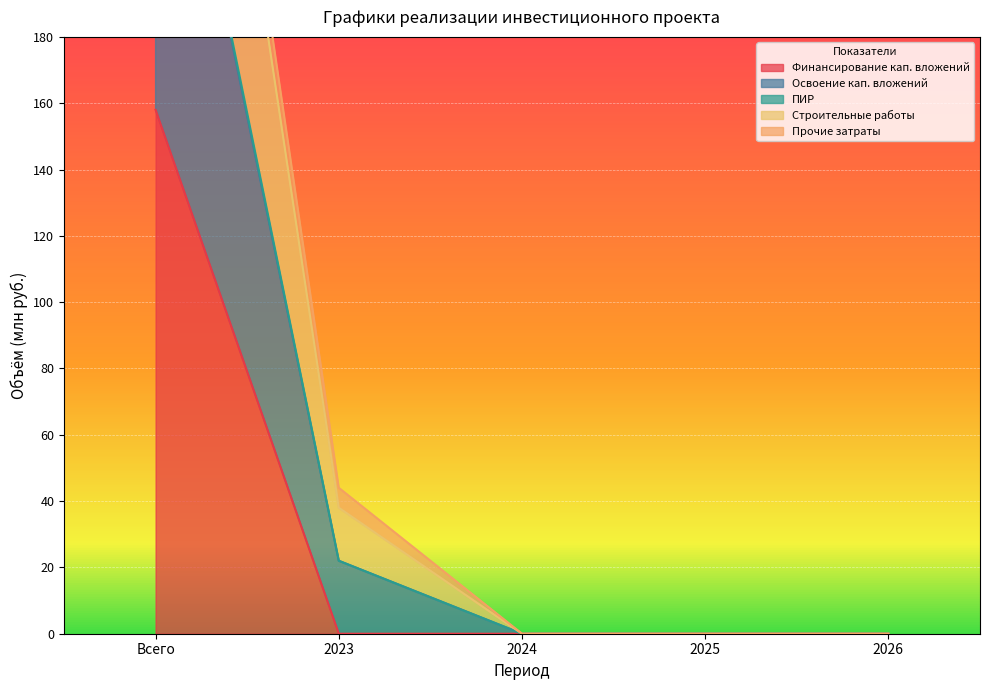

What is the total value across all series at 2023?

104